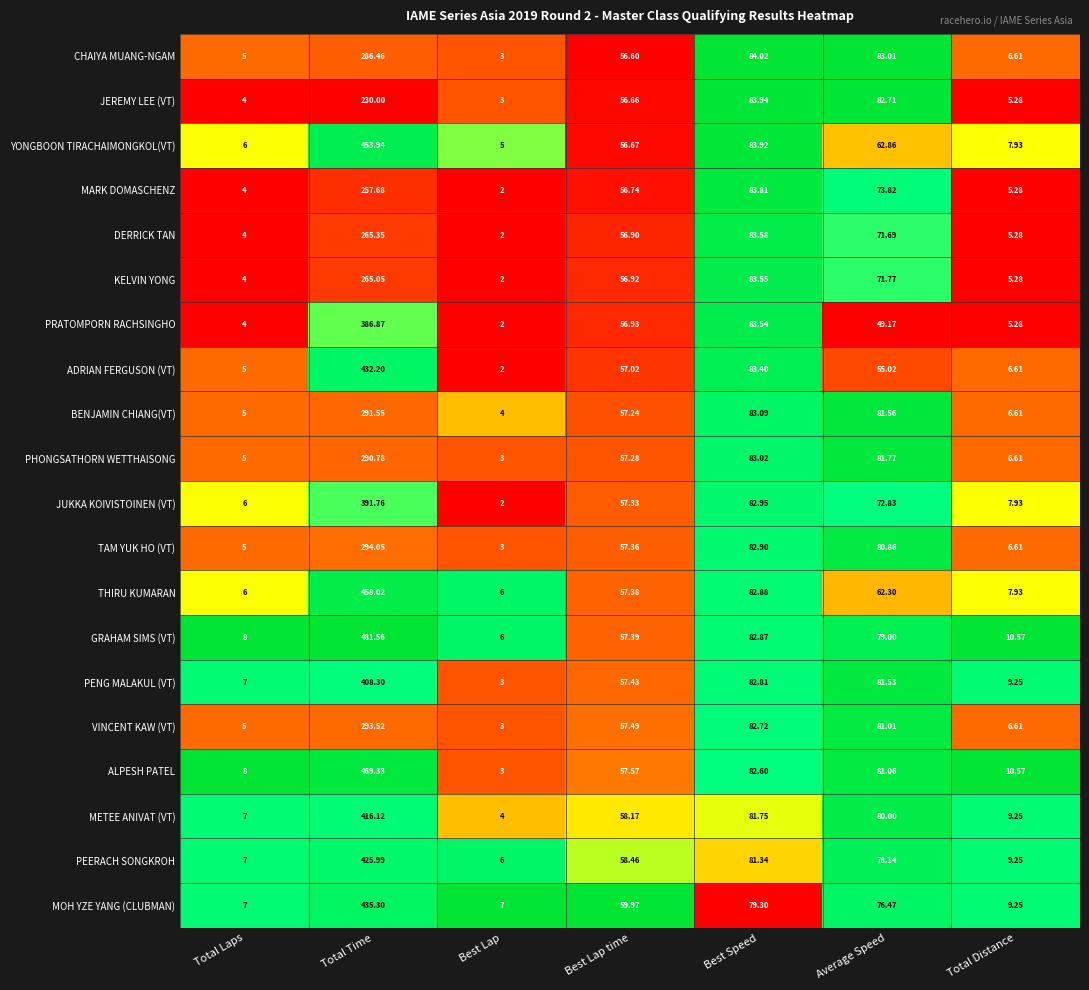

Which series changed the most between Total Time and Best Lap?

GRAHAM SIMS (VT)